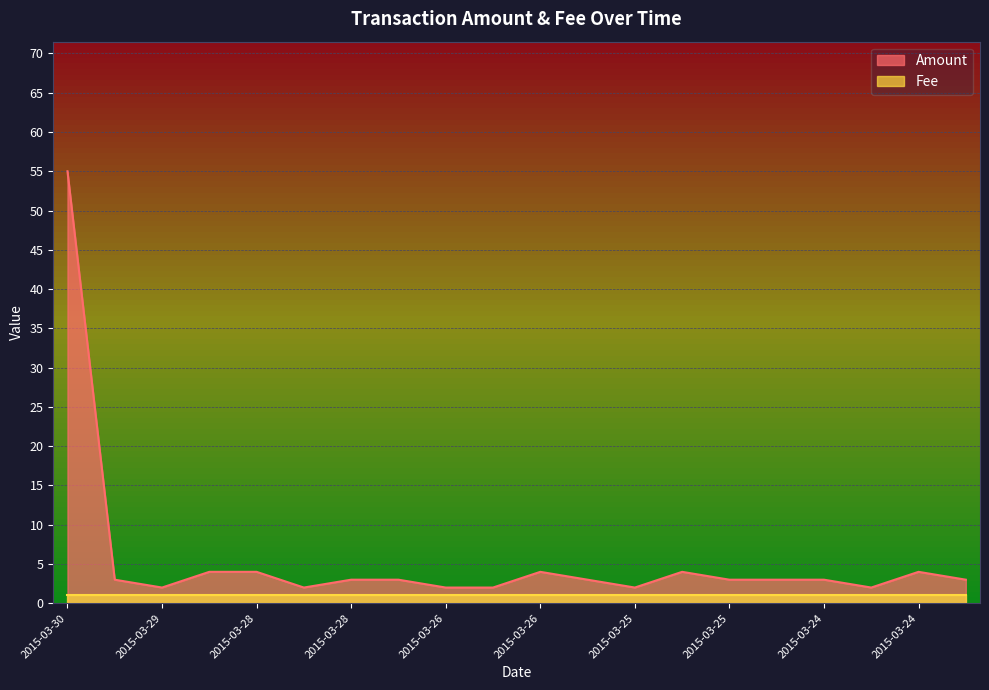

What is the difference between the second highest and minimum values?

2